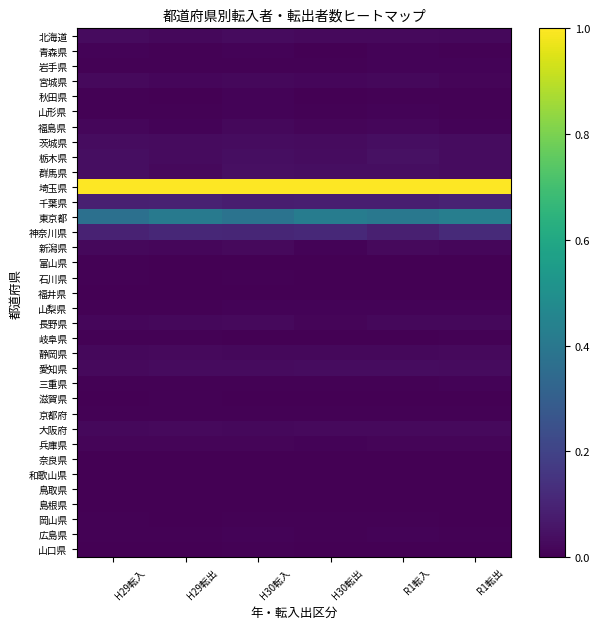

At which category does the chart reach its peak across all series?

H29転入